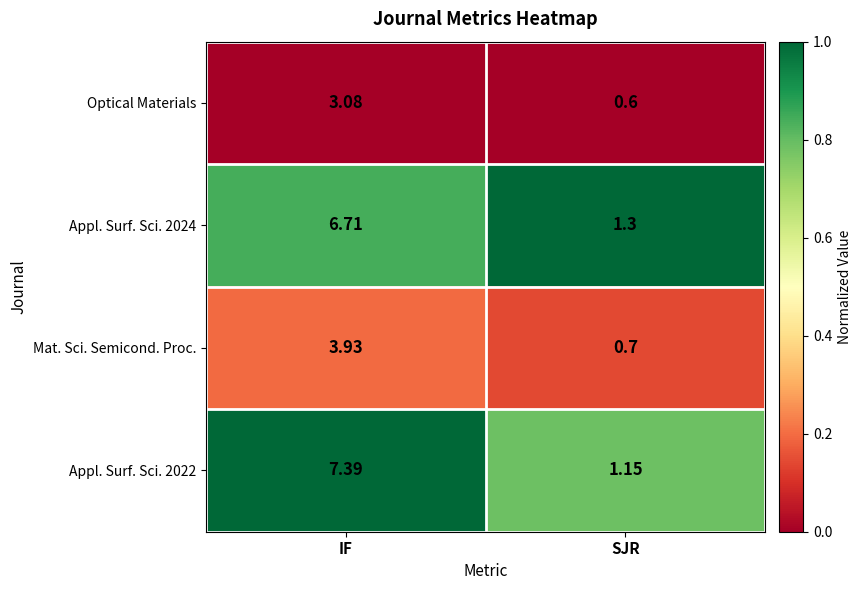

Which category has the lowest value in the Appl. Surf. Sci. 2024 series?

SJR